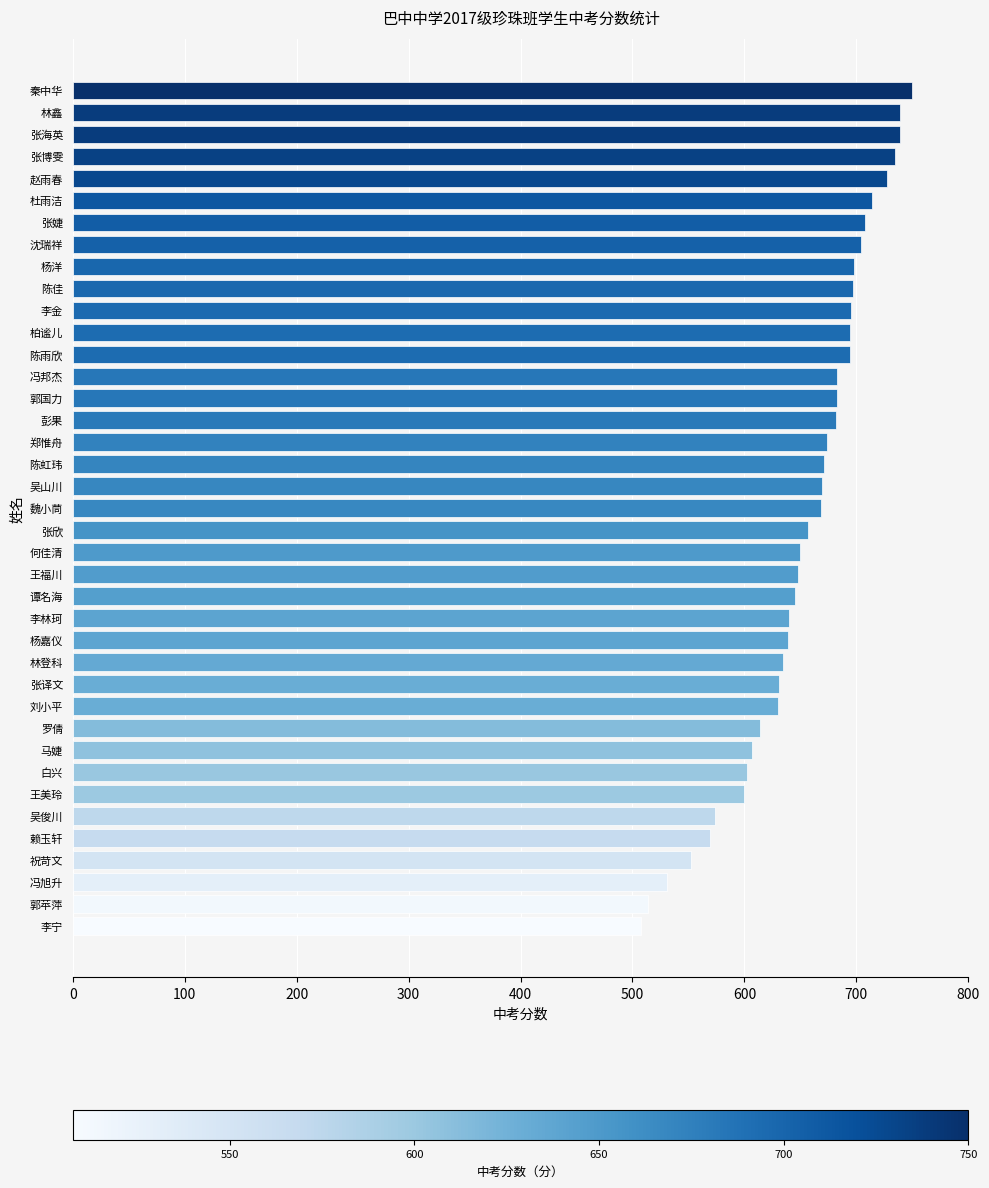

What is the ratio of the value at 吴俊川 to the value at 郭国力?

0.8